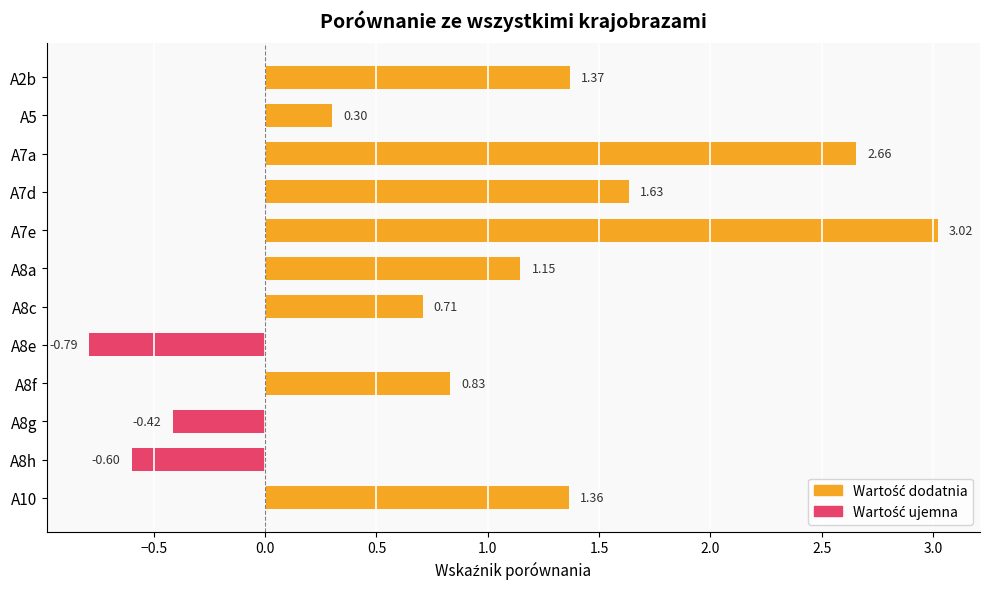

Count the number of values greater than 1.

6